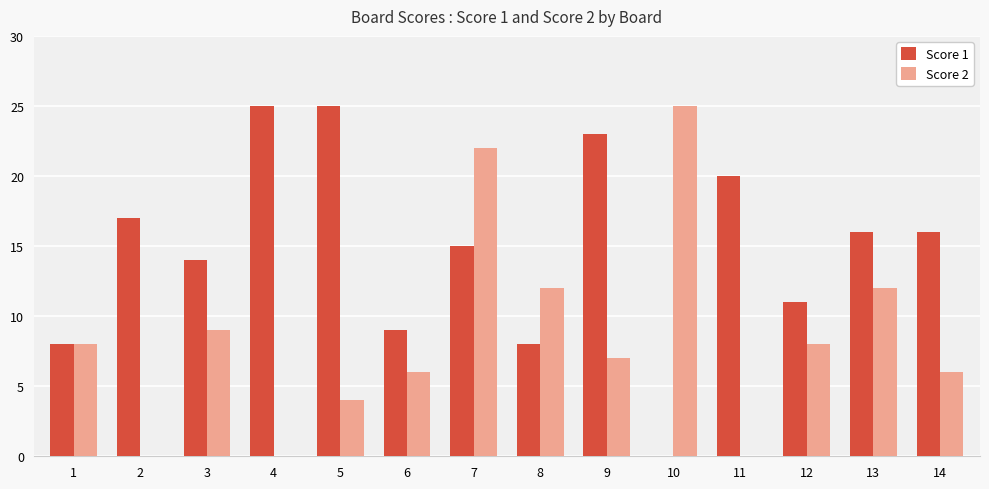

Between 1 and 12, which series saw the biggest shift?

Score 1